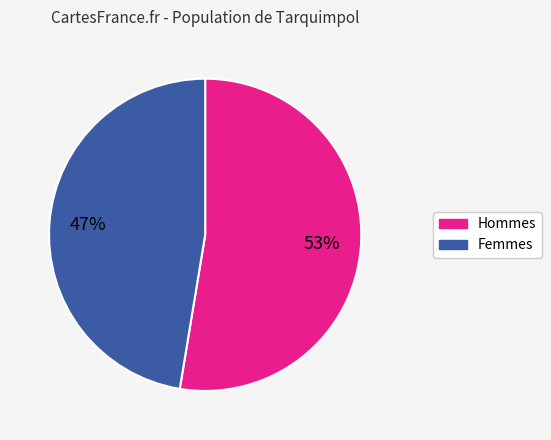

Does any single category account for the majority?

Yes